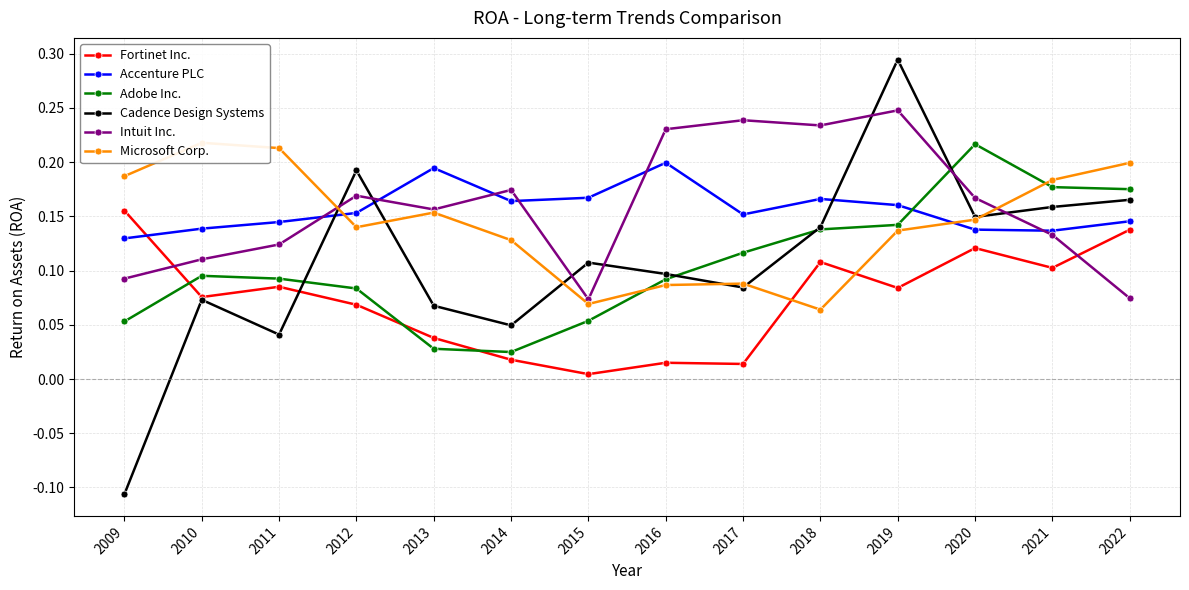

How many Cadence Design Systems values are between 0 and 1?

13